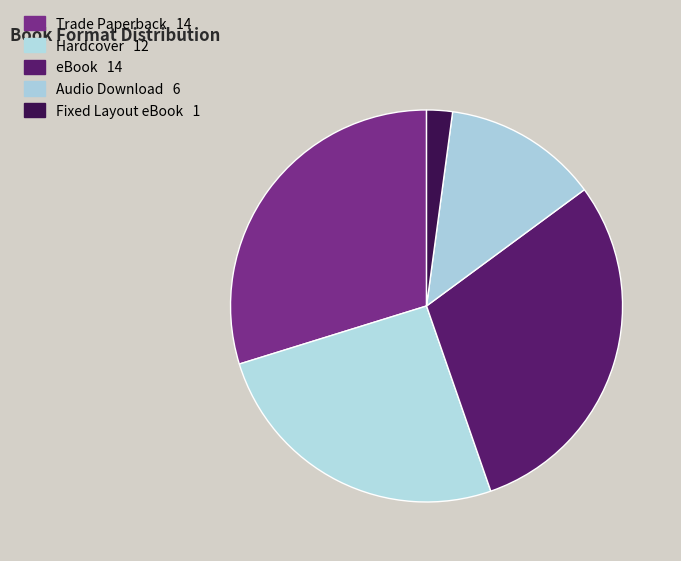

How many slices are in this pie chart?

5